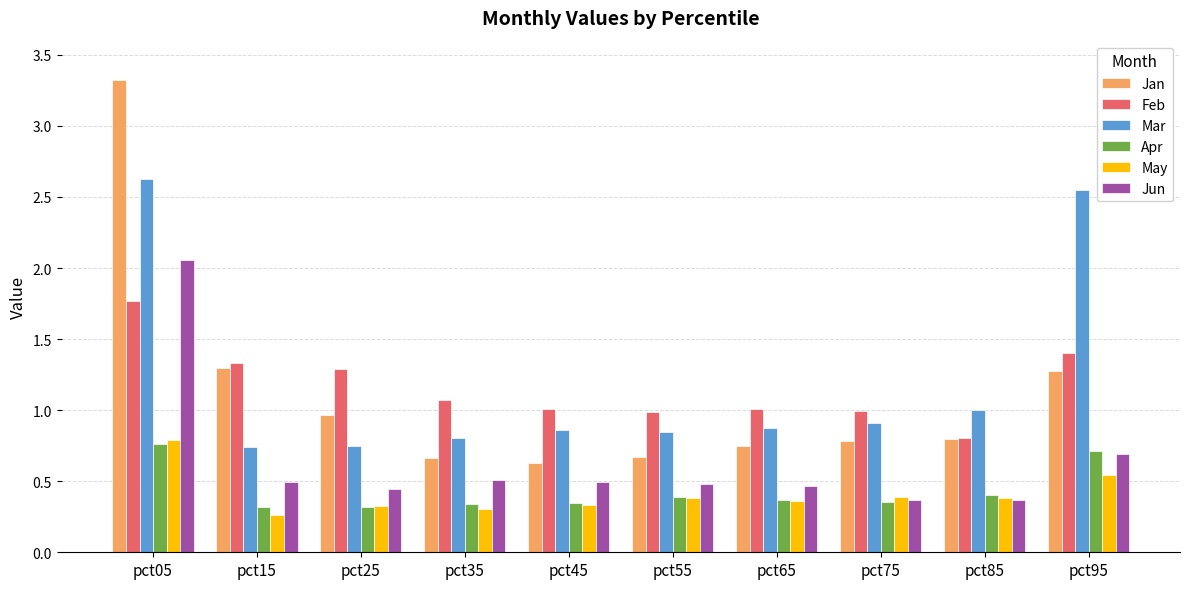

At which category is the sum across all series the highest?

pct05